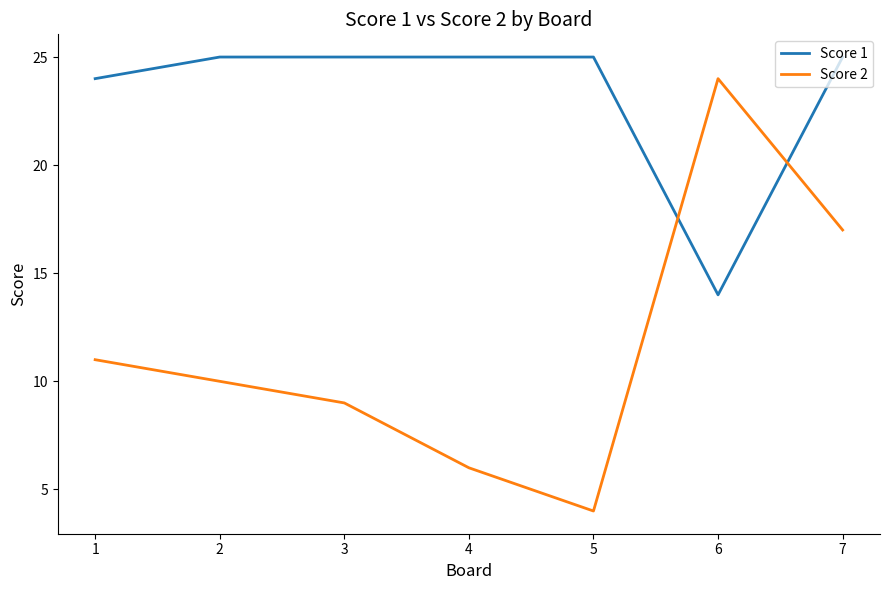

Reading left to right, list all the values displayed in this chart.

Score 1: 24	25	25	25	25	14	25
Score 2: 11	10	9	6	4	24	17